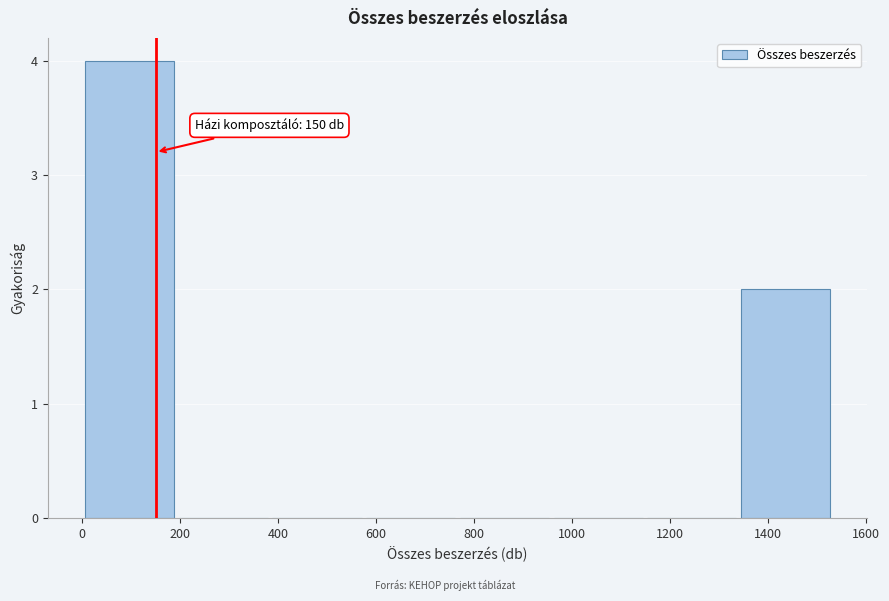

Which range on the x-axis has the tallest bar?

0 to 200